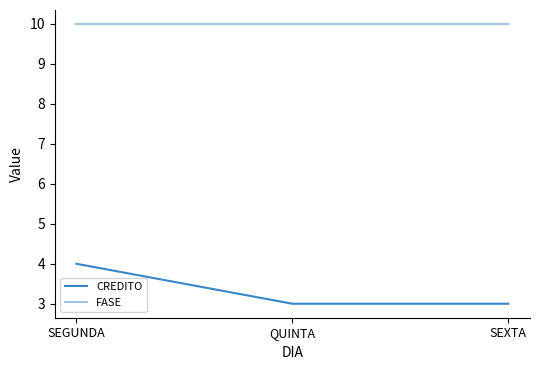

What is the greatest value displayed?

10